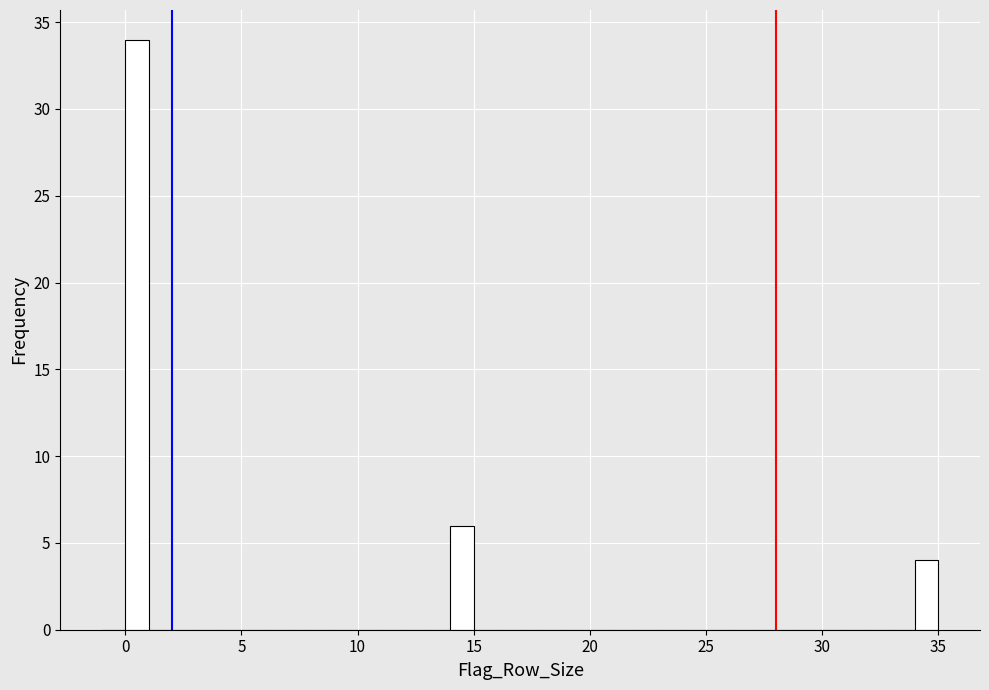

Around what value on the x-axis is the tallest bar? Give the approximate position of its centre, as read against the axis.

0.5